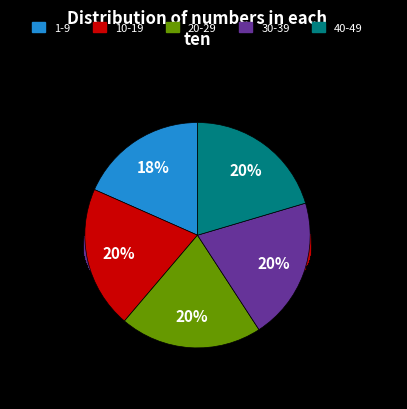

Is it true that 30-39 is 28% of the pie?

False